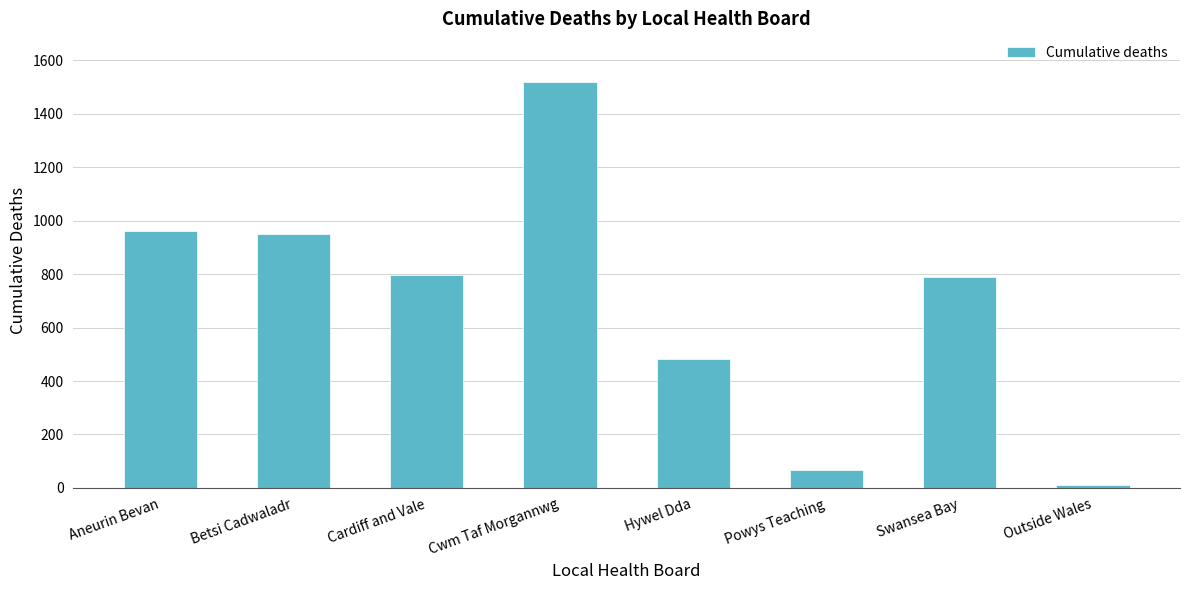

What is the value of the 2nd bar from the left?

950